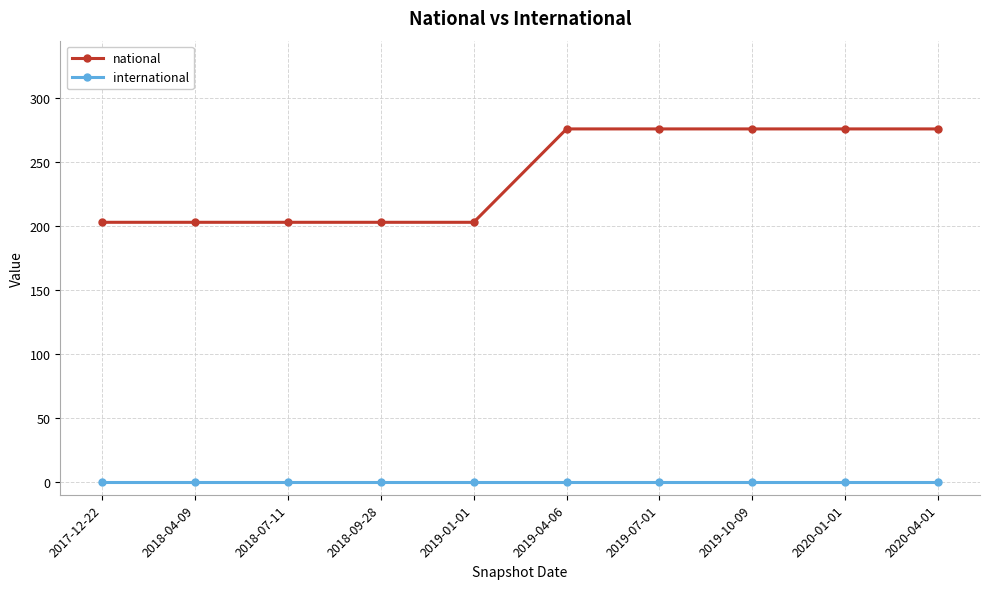

True or false: international and national cross at least once.

False